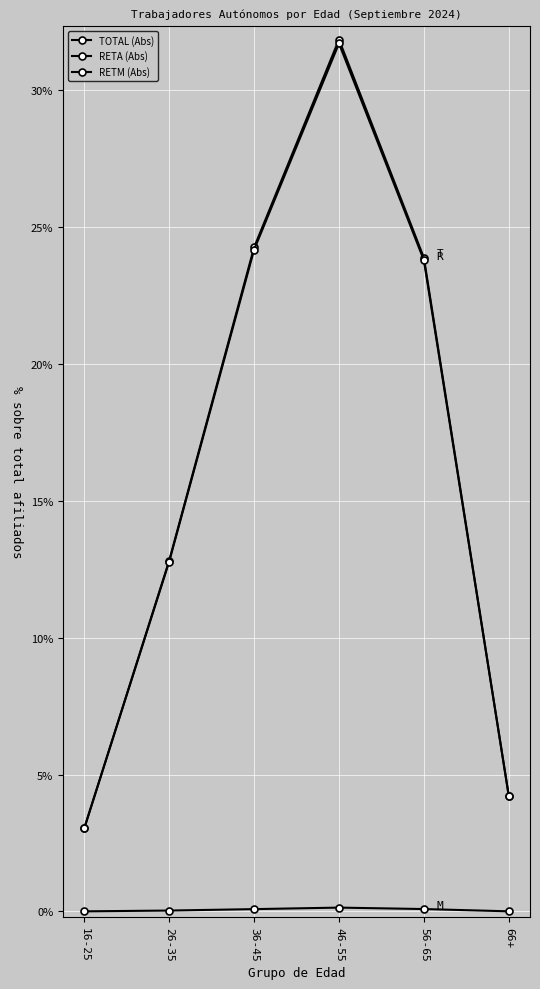

Reading left to right, list all the values displayed in this chart.

TOTAL (Abs): 16-25=3.0	26-35=12.8	36-45=24.2	46-55=31.8	56-65=23.9	66+=4.2
RETA (Abs): 16-25=3.0	26-35=12.8	36-45=24.2	46-55=31.7	56-65=23.8	66+=4.2
RETM (Abs): 16-25=0.0	26-35=0.0	36-45=0.1	46-55=0.1	56-65=0.1	66+=0.0